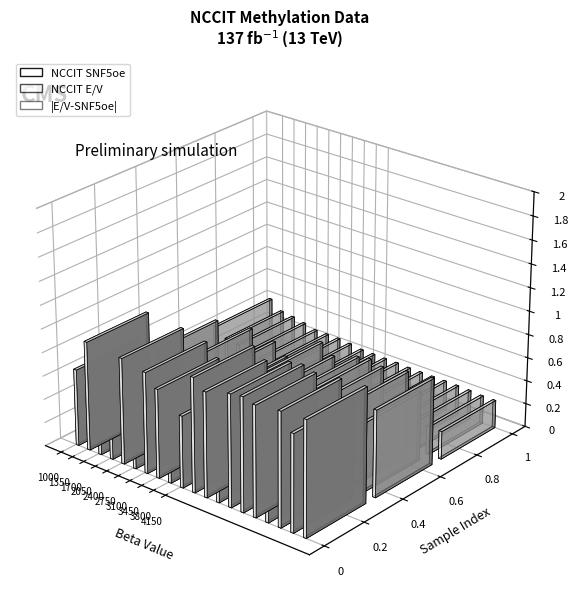

Is the value of NCCIT E/V at cg14303122 greater than the value of NCCIT SNF5oe at cg03563385?

Yes